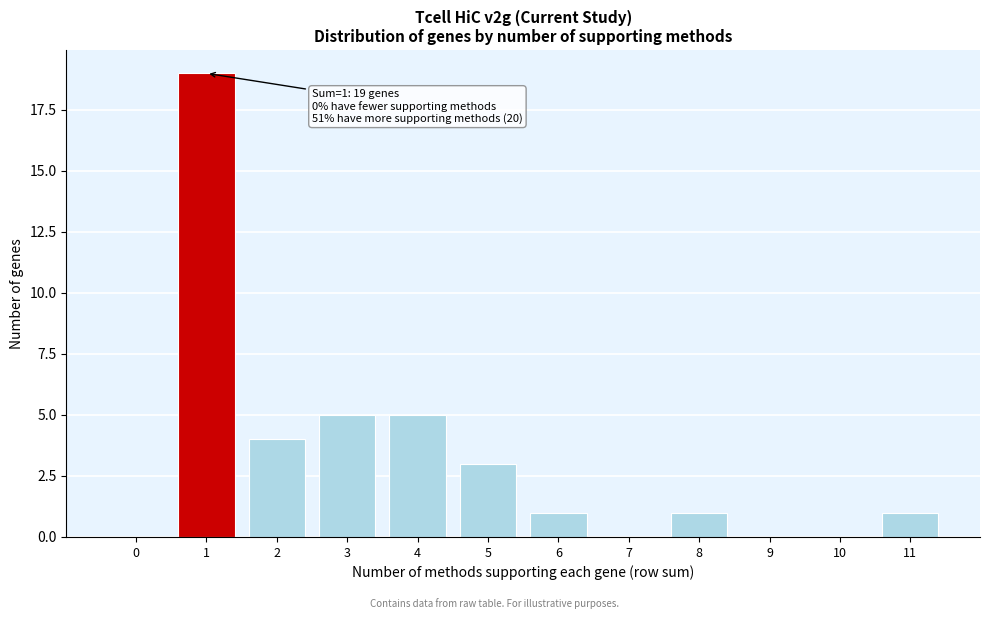

Reading left to right, extract all data points from this chart.

0=0	1=19	2=4	3=5	4=5	5=3	6=1	7=0	8=1	9=0	10=0	11=1